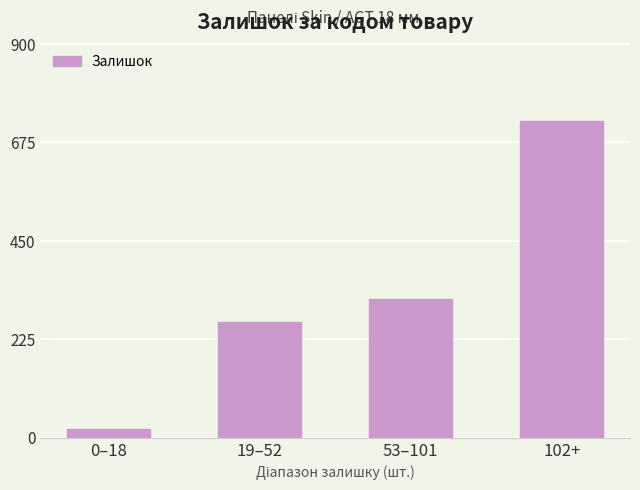

The value at 19–52 is 265. True or false?

True